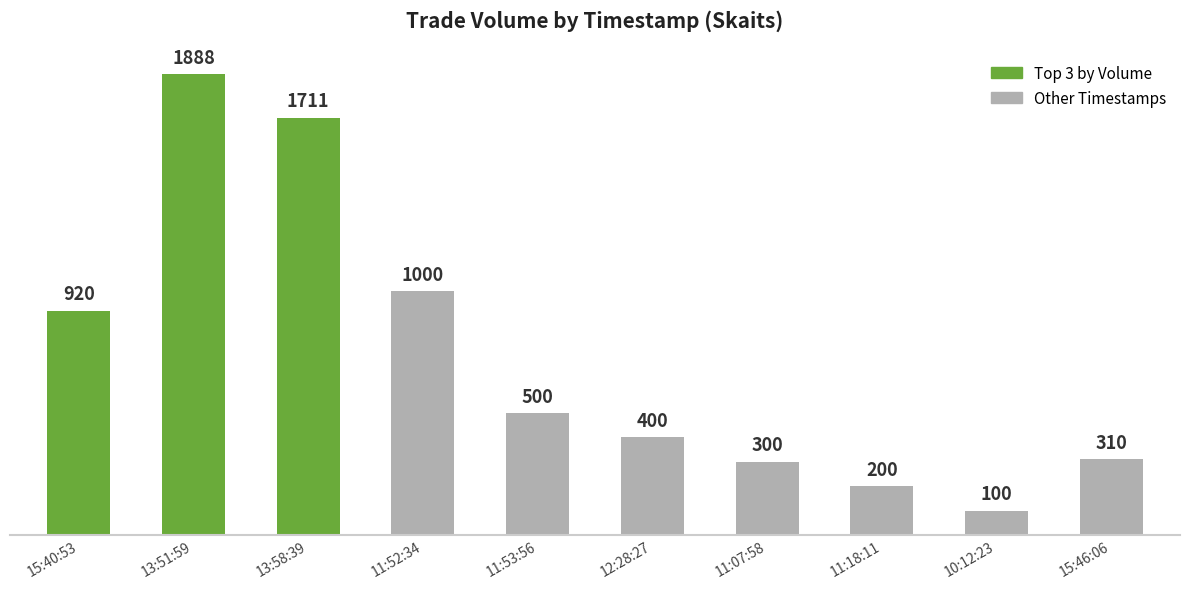

Rank the categories by value from highest to lowest.

13:51:59, 13:58:39, 11:52:34, 15:40:53, 11:53:56, 12:28:27, 15:46:06, 11:07:58, 11:18:11, 10:12:23